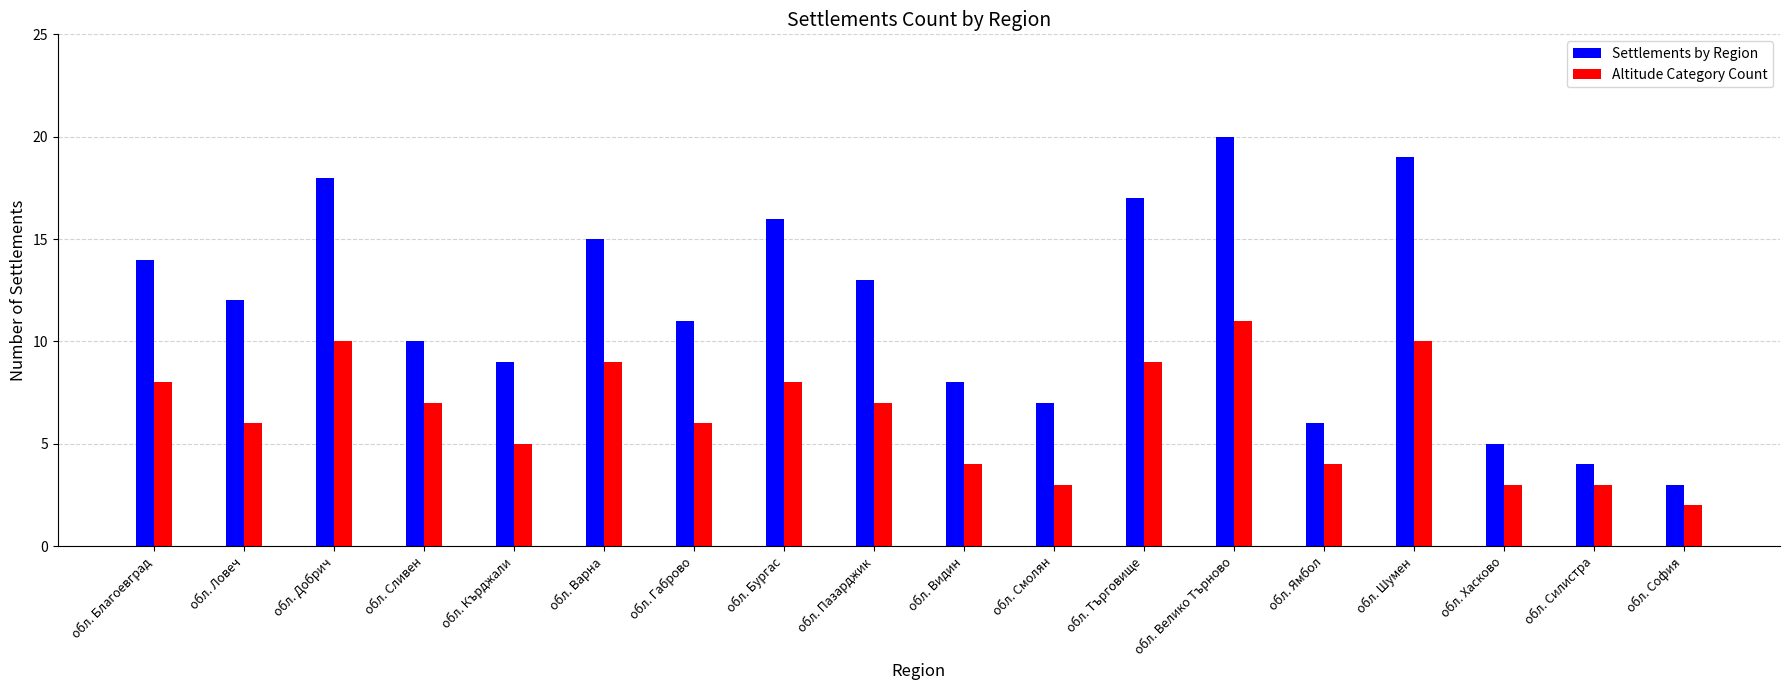

How many values in the Altitude Category Count series exceed 7?

7